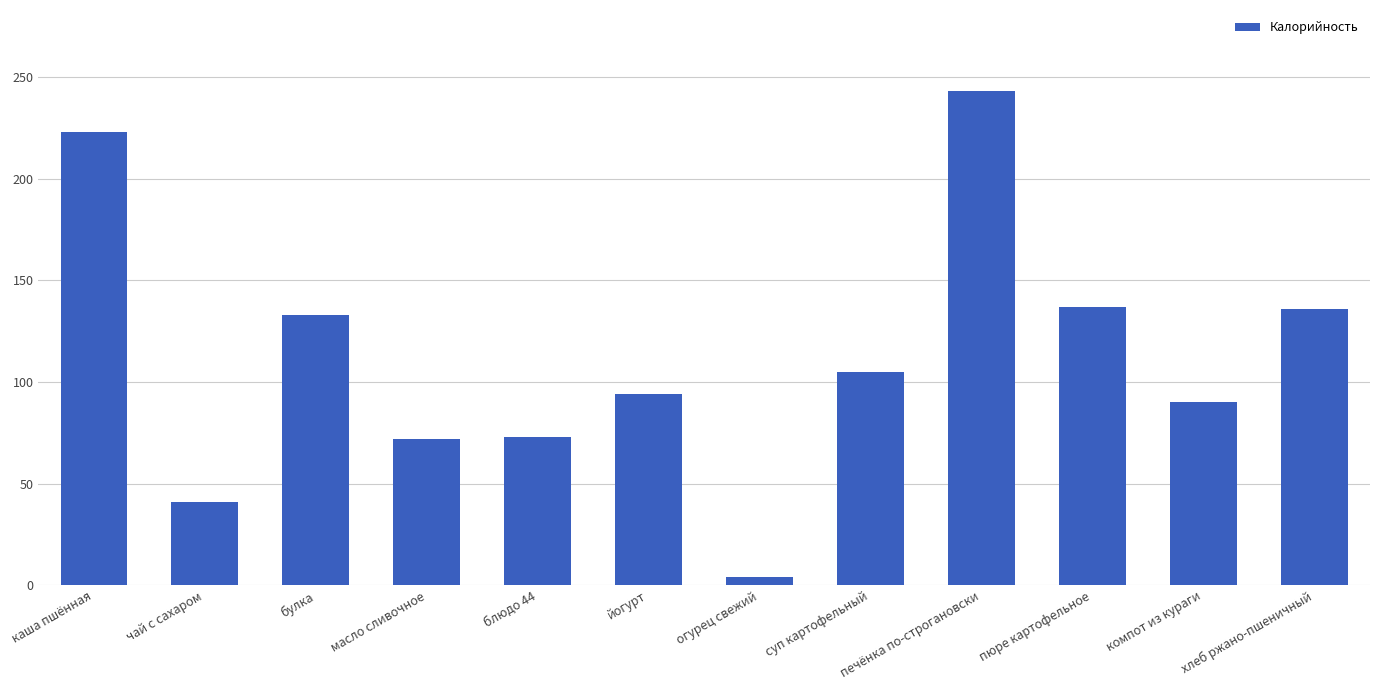

What is the difference between the values at масло сливочное and компот из кураги?

18